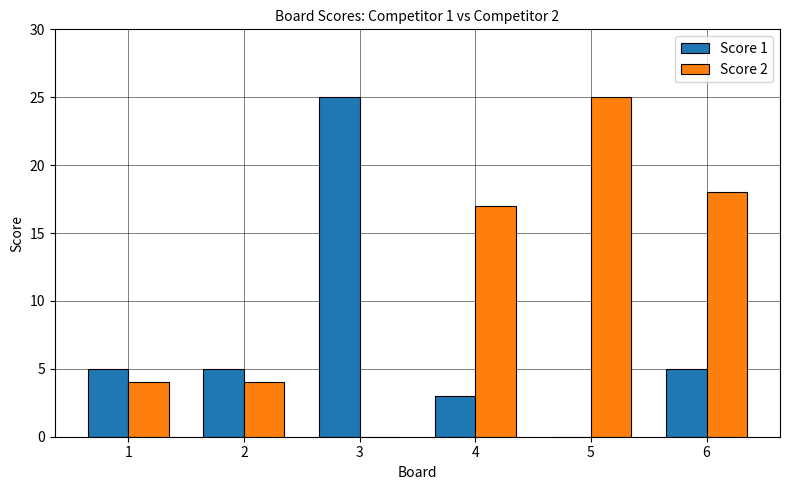

The Score 1 series shows 2 at 4. True or false?

False